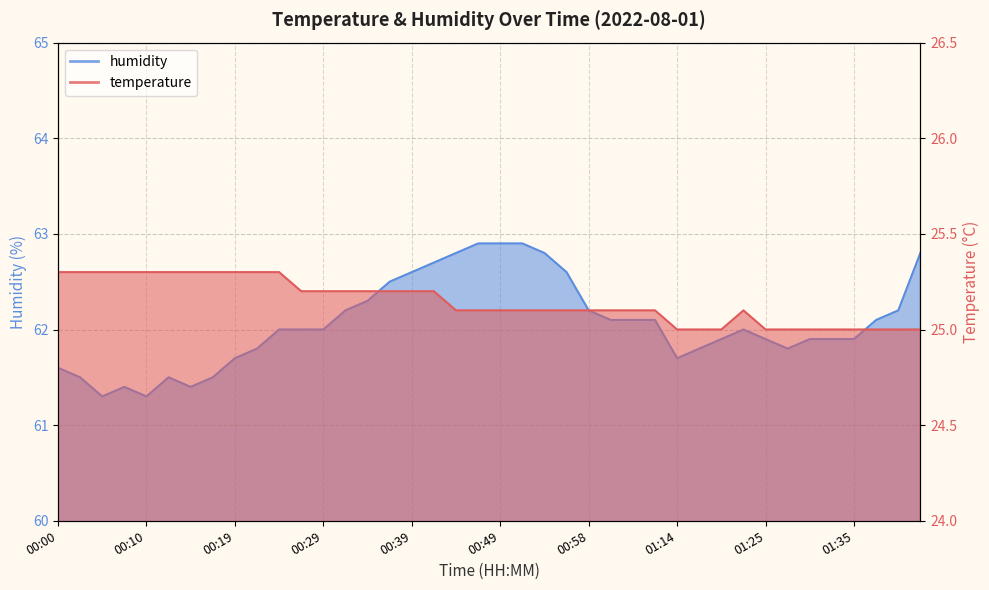

How many lines are shown in the chart?

2